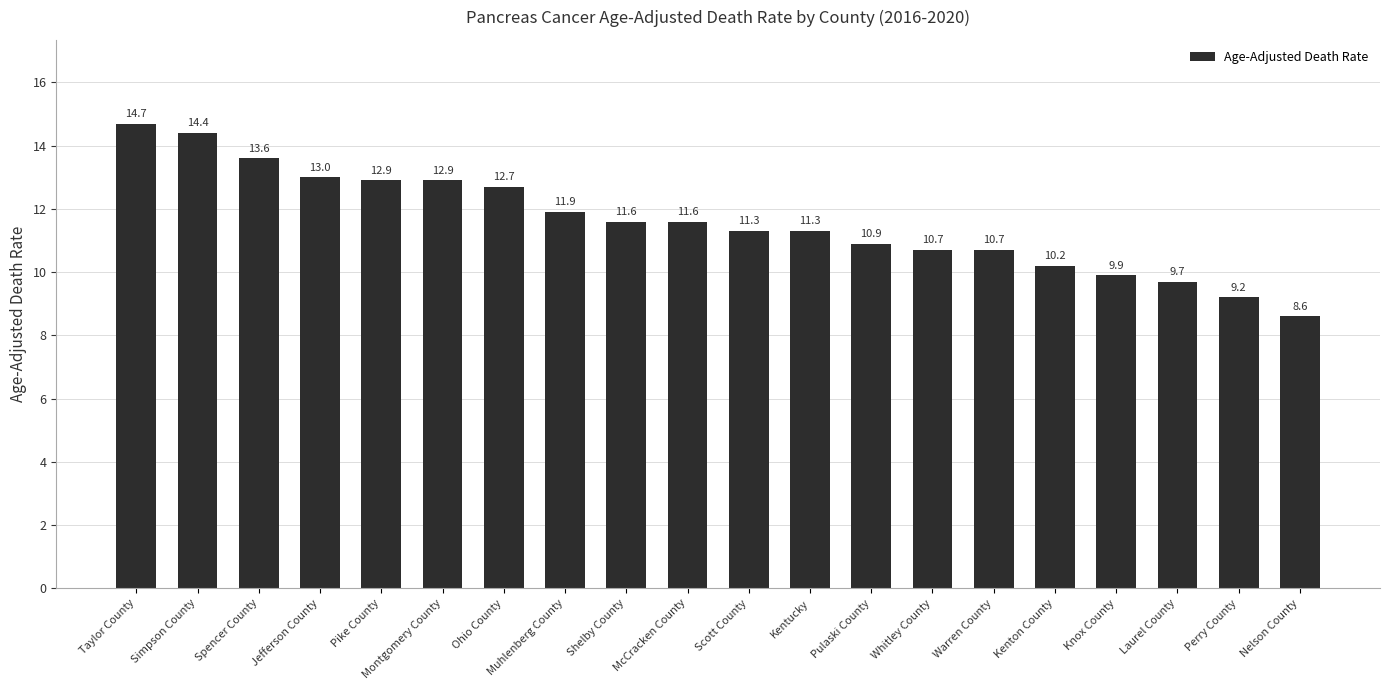

What is the difference between the values at Nelson County and Spencer County?

5.0